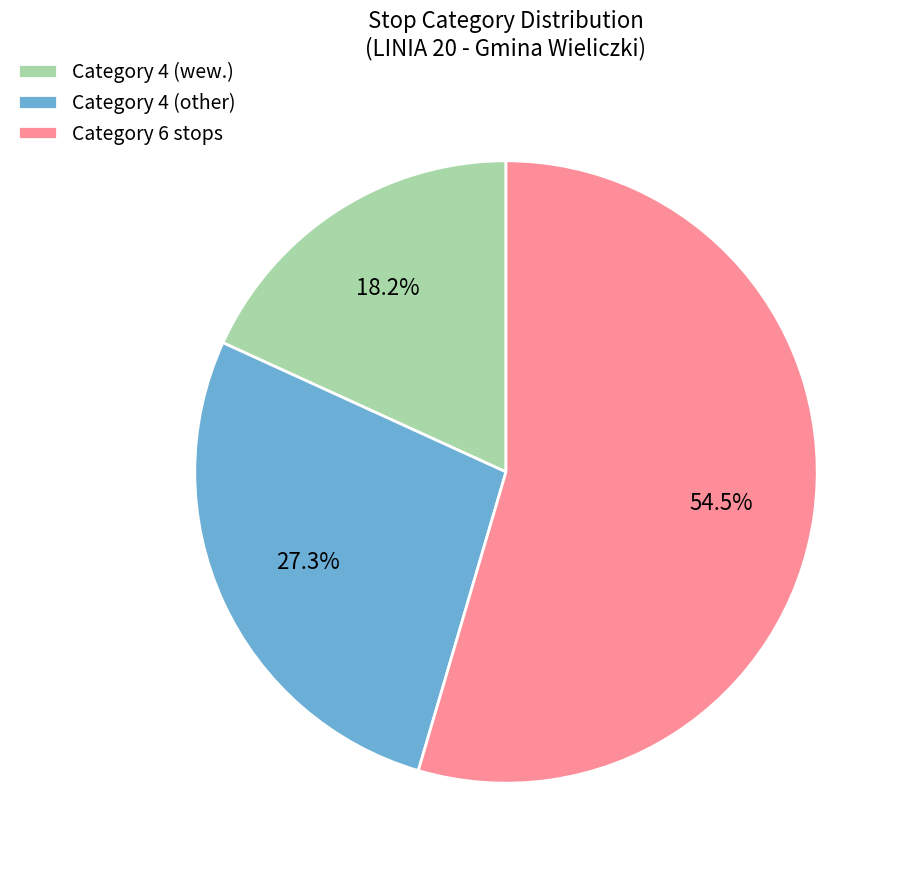

Which slice represents more than half of the pie?

Category 6 stops